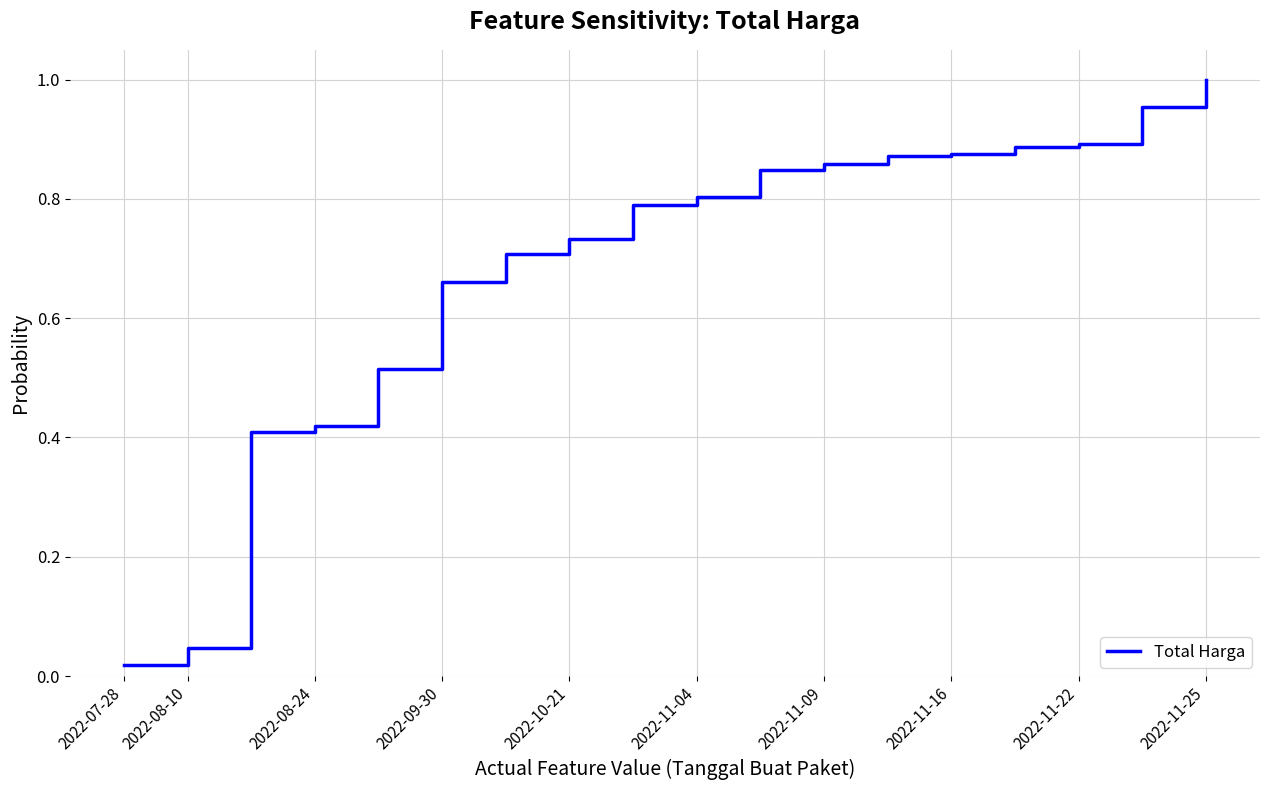

At which label is the value closest to 0?

2022-07-28